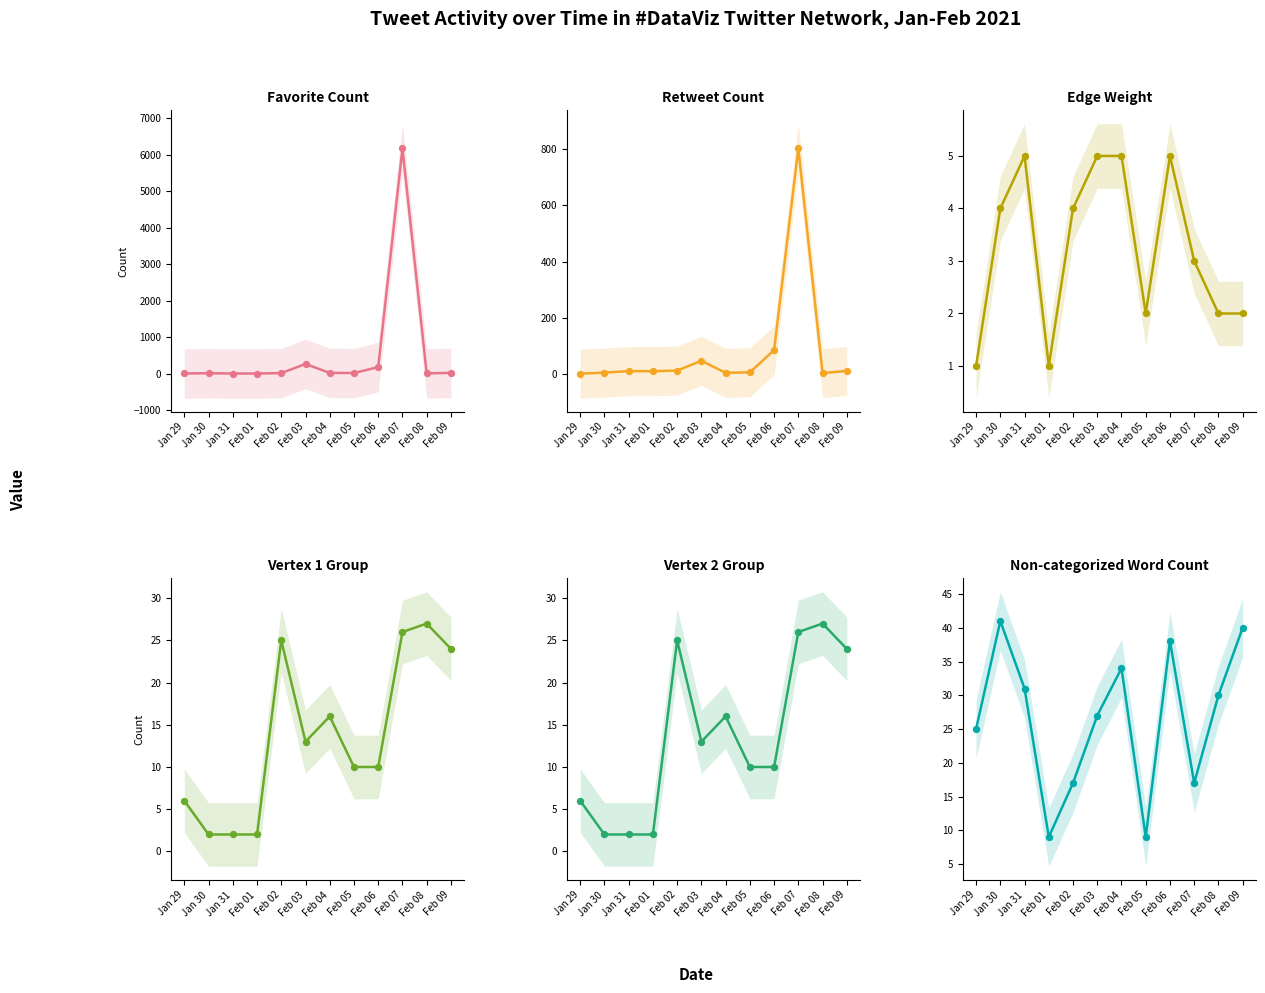

Which series contains the highest Y value?

Favorite Count